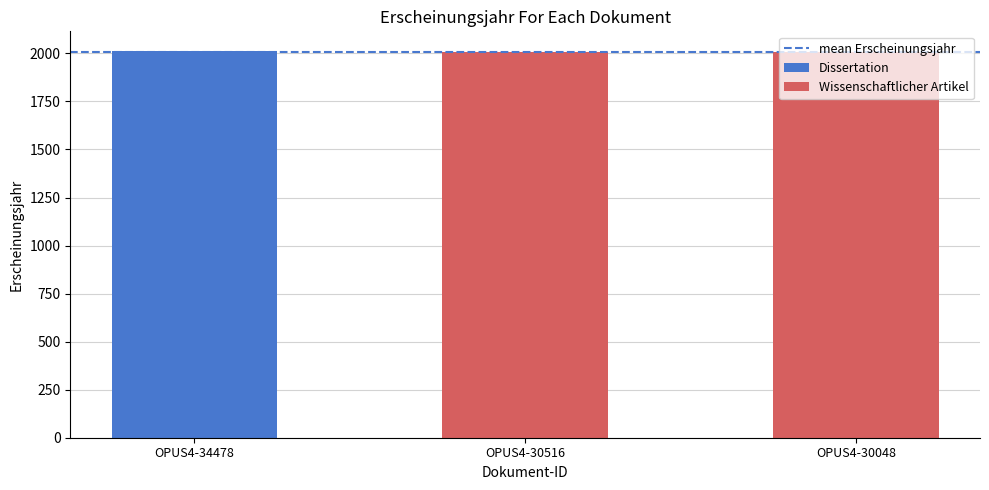

True or false: the data shows 2014 at OPUS4-34478.

True